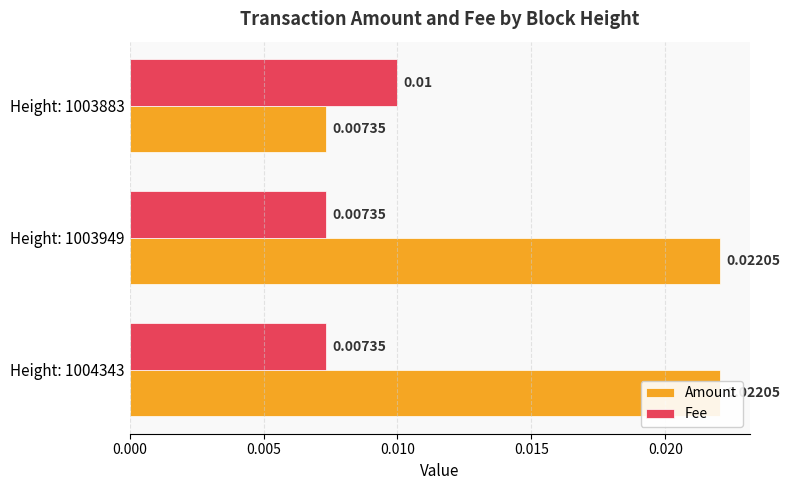

Is the value of Amount at Height: 1003883 greater than the value of Fee at Height: 1003949?

No